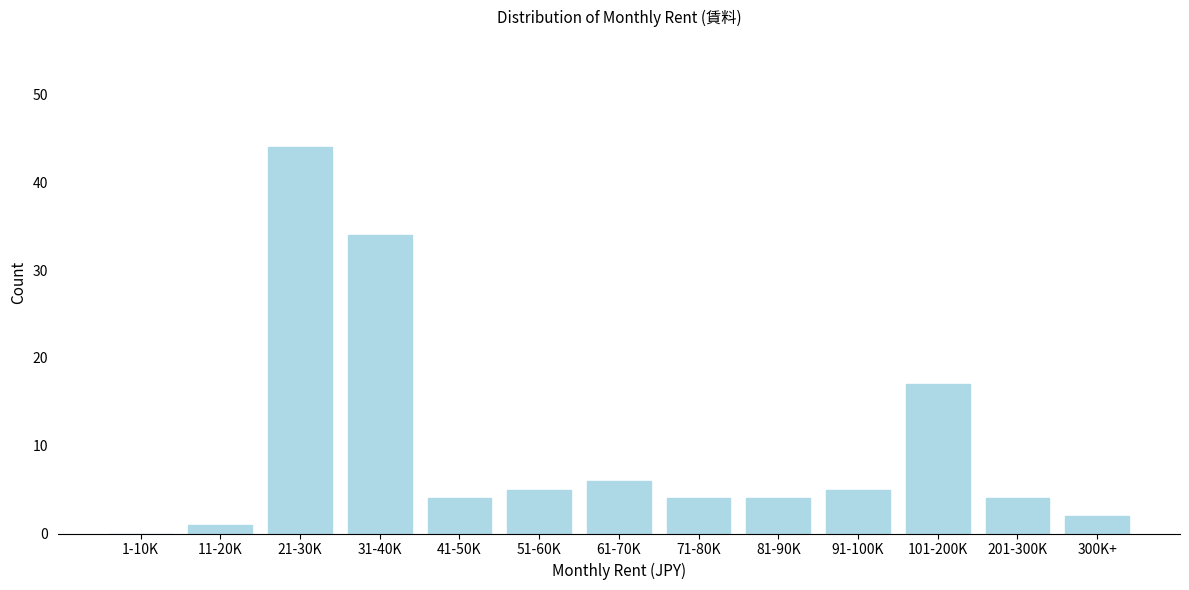

Reading left to right, what are all the values shown in this chart?

1-10K=0	11-20K=1	21-30K=44	31-40K=34	41-50K=4	51-60K=5	61-70K=6	71-80K=4	81-90K=4	91-100K=5	101-200K=17	201-300K=4	300K+=2